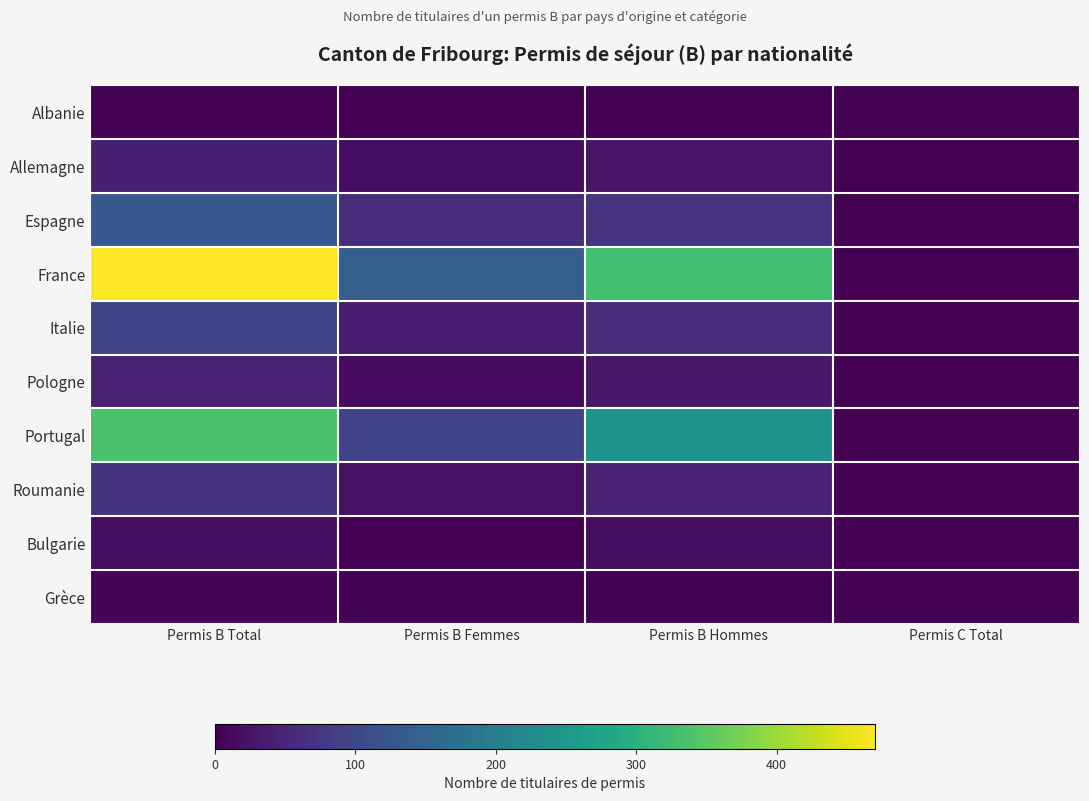

Between Permis B Femmes and Permis C Total, which is larger?

Permis B Femmes